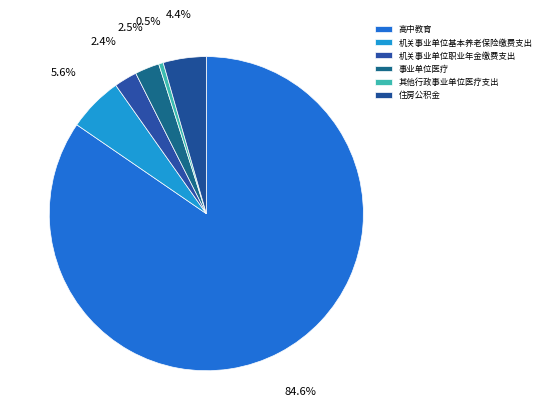

Which slice represents more than half of the pie?

高中教育